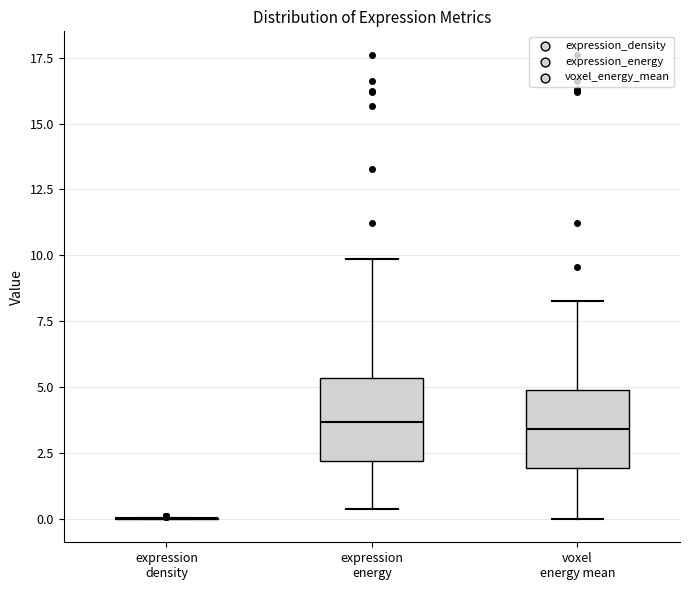

Reading left to right, transcribe this box plot: for each box, give where its median line is, the range the box spans, and where its two whiskers end, as read against the y-axis. The values are not printed on the chart, so give them approximately, as read against the axis.

expression density: box collapsed to a line at 0.0, whiskers 0.0 to 0.0
expression energy: median 3.5, box 2.0 to 5.5, whiskers 0.5 to 10.0
voxel energy mean: median 3.5, box 2.0 to 5.0, whiskers 0.0 to 8.5